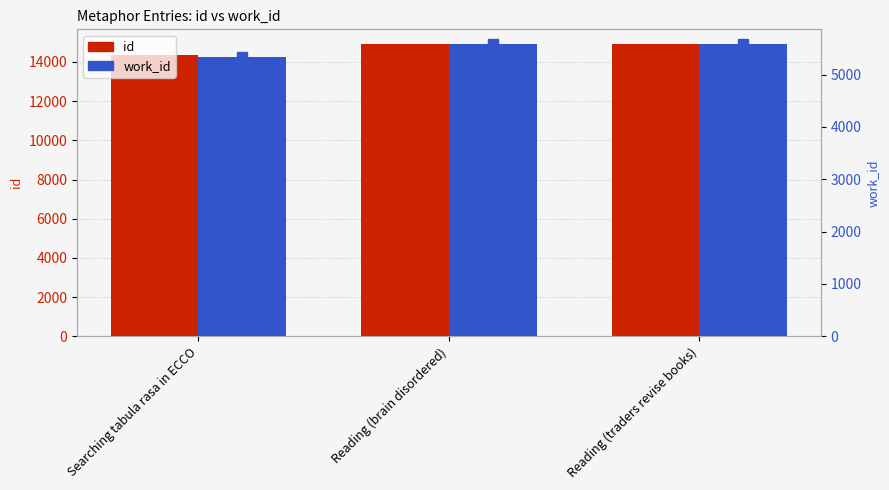

Count the number of data series in this chart.

2